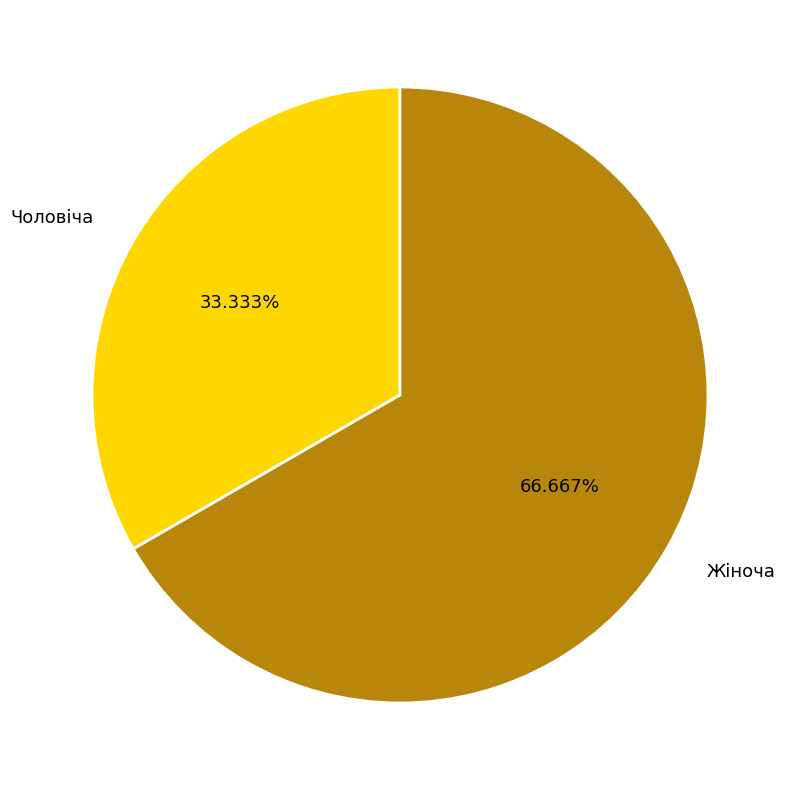

Does any single category account for the majority?

Yes